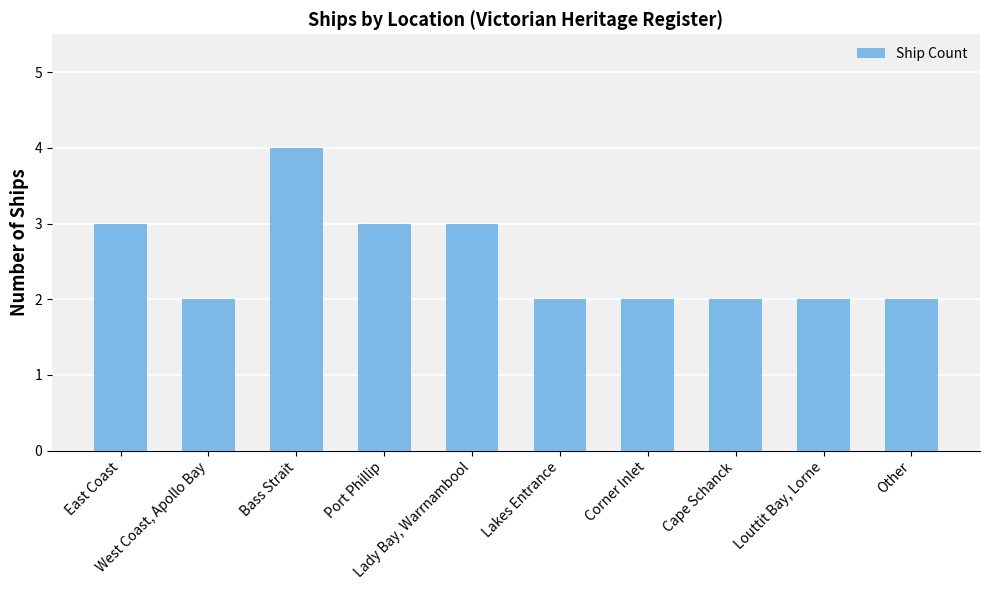

How many values are between 2 and 3?

9